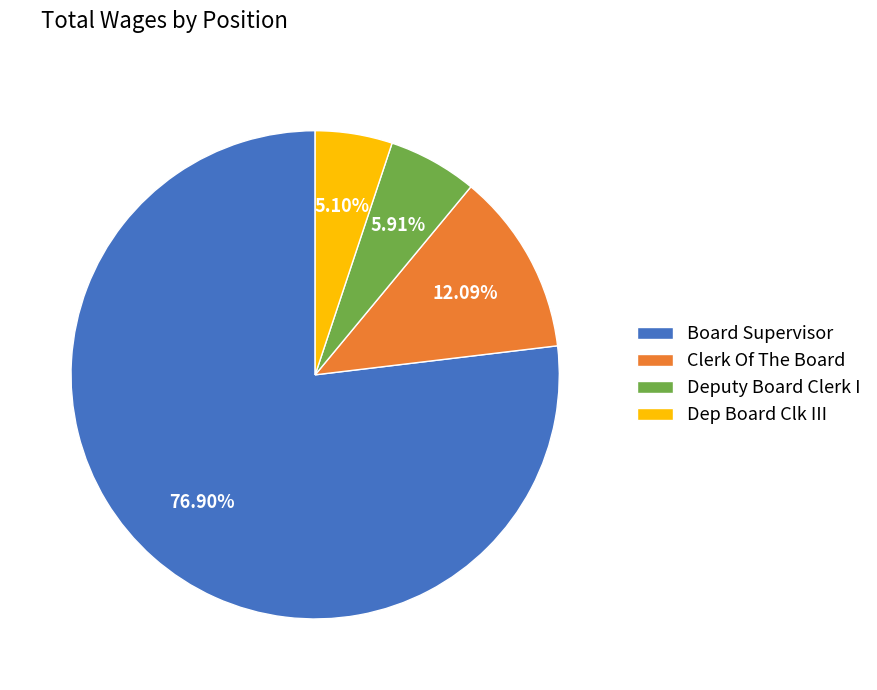

Rank the categories by value from lowest to highest.

Dep Board Clk III, Deputy Board Clerk I, Clerk Of The Board, Board Supervisor